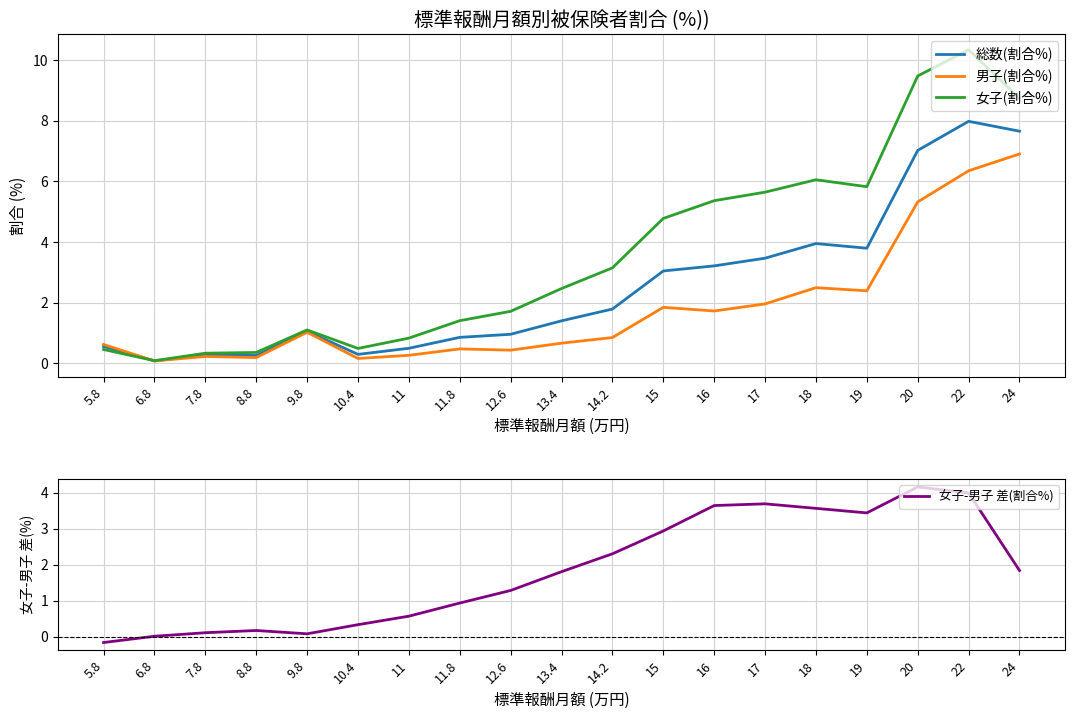

At how many categories does at least one series exceed 8?

3